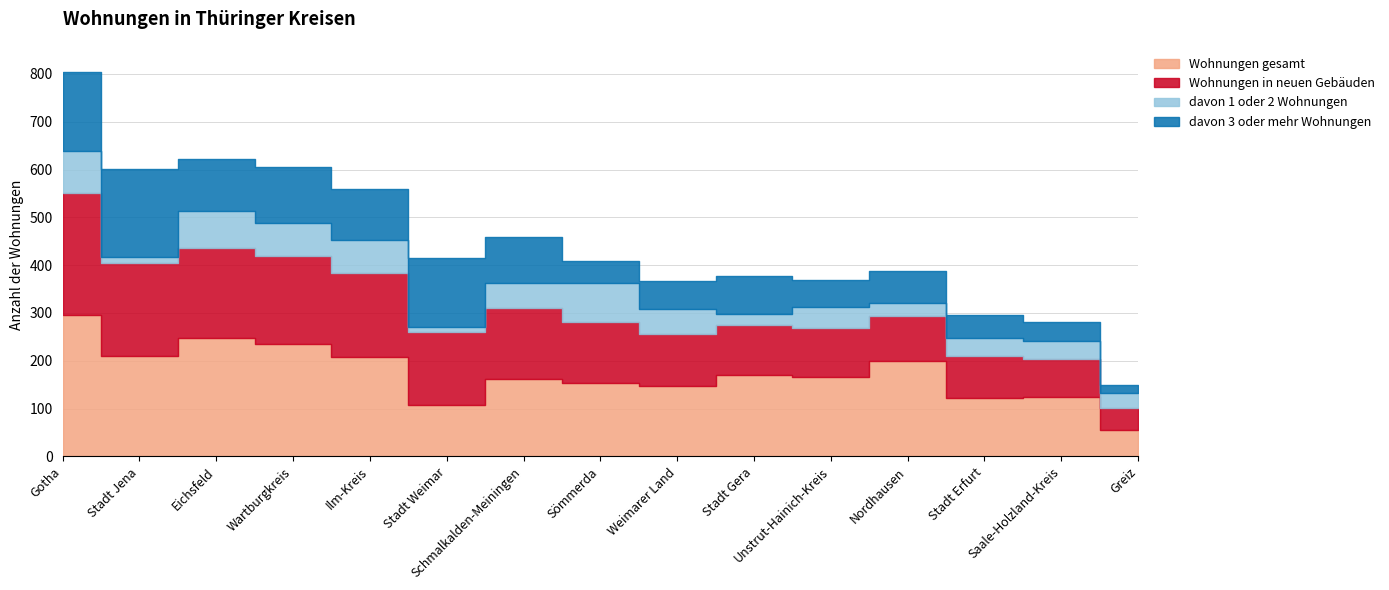

After their last crossing, which series has the higher values: Wohnungen gesamt or davon 3 oder mehr Wohnungen?

Wohnungen gesamt